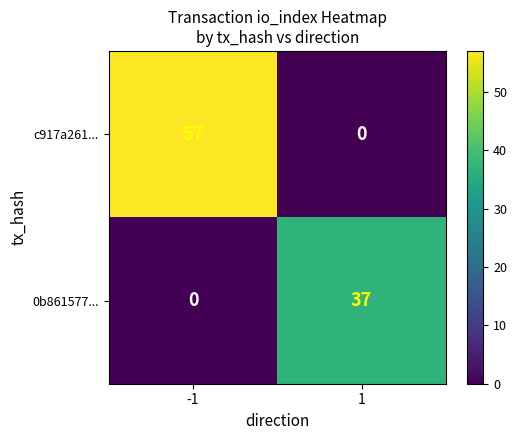

Reading left to right, what are all the values shown in this chart?

c917a261...: 57	0
0b861577...: 0	37